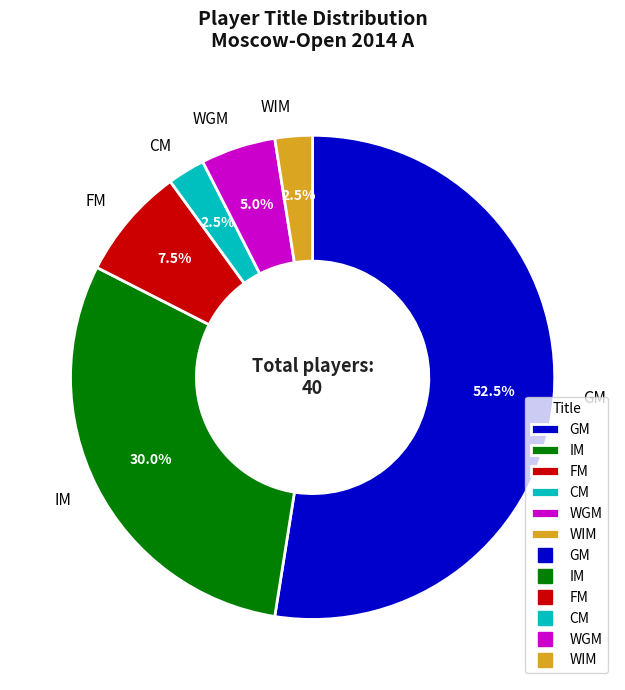

Which slice is the largest?

GM